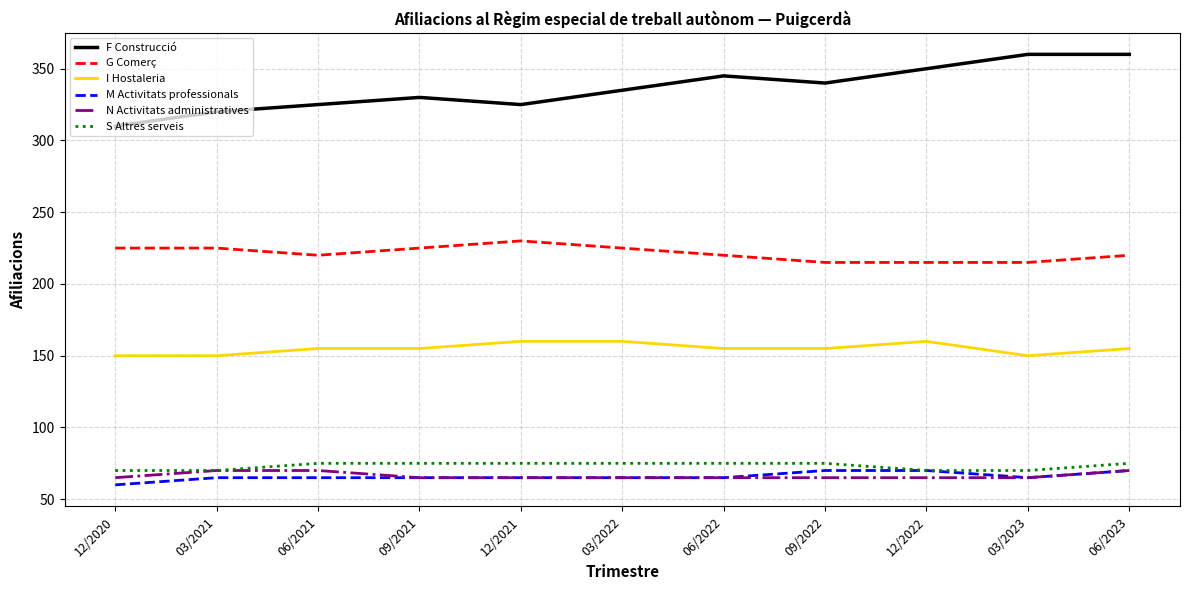

Which category has the lowest value in the F Construcció series?

12/2020